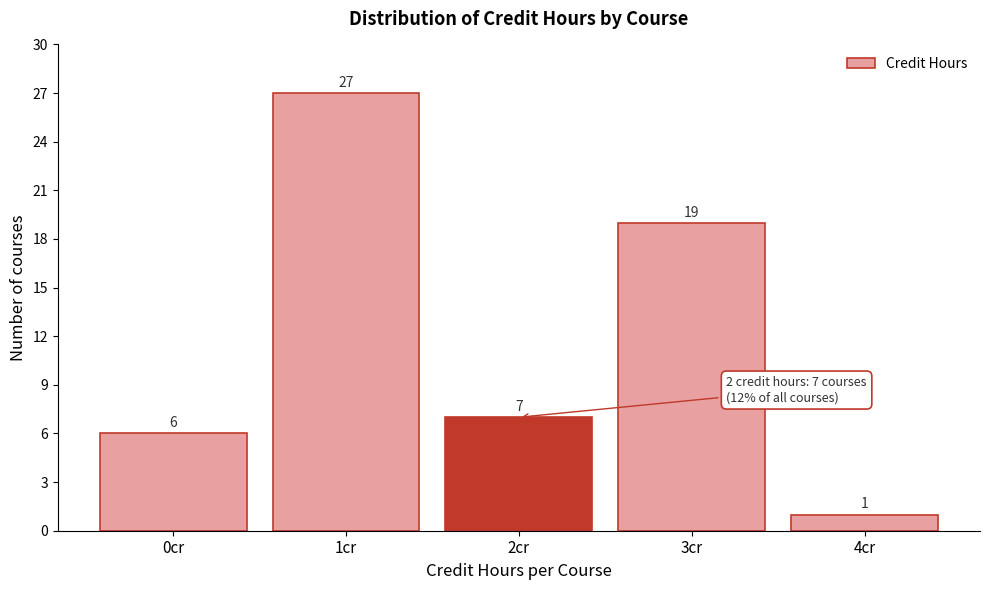

Reading left to right, what are all the values shown in this chart?

6	27	7	19	1